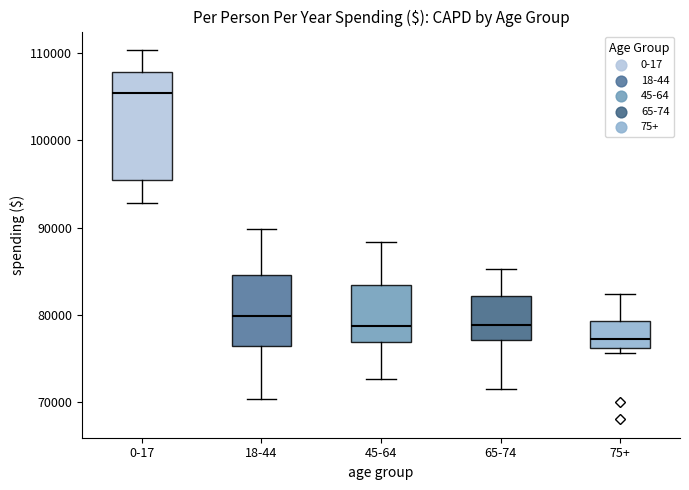

Which box has the highest median line?

0-17